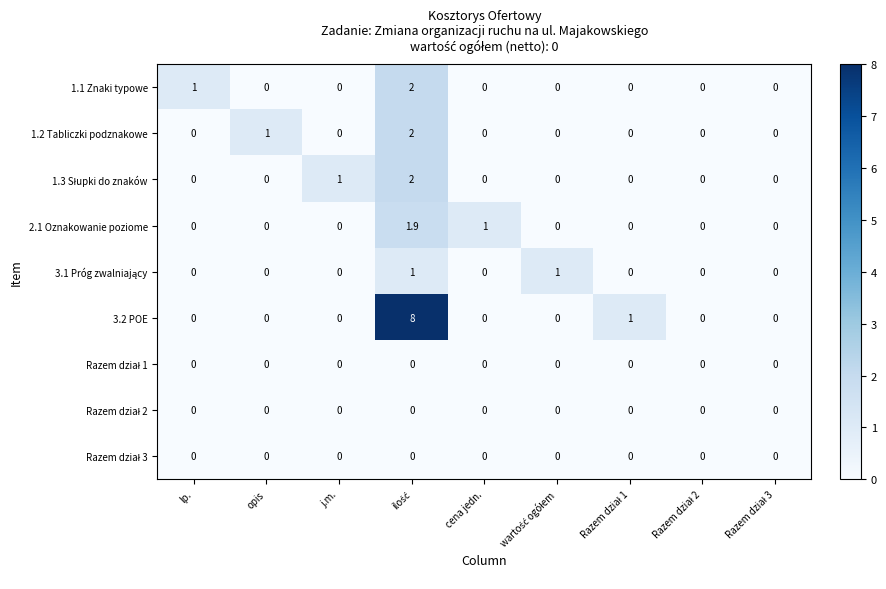

What is the difference between the maximum and minimum values in the 3.2 POE series?

8.0